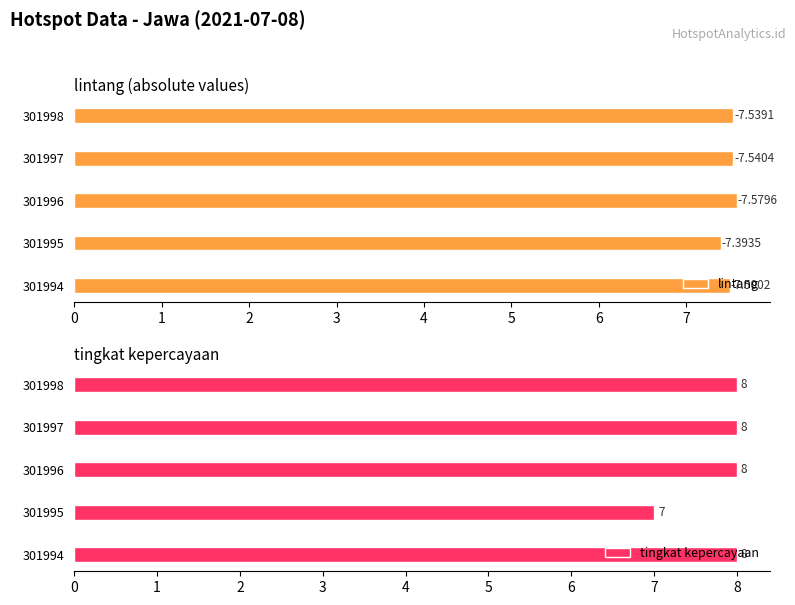

Where is tingkat kepercayaan nearest to the value 7?

301995